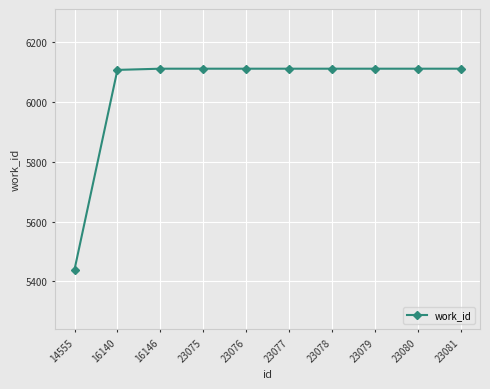

What is the difference between the maximum and minimum values?

673